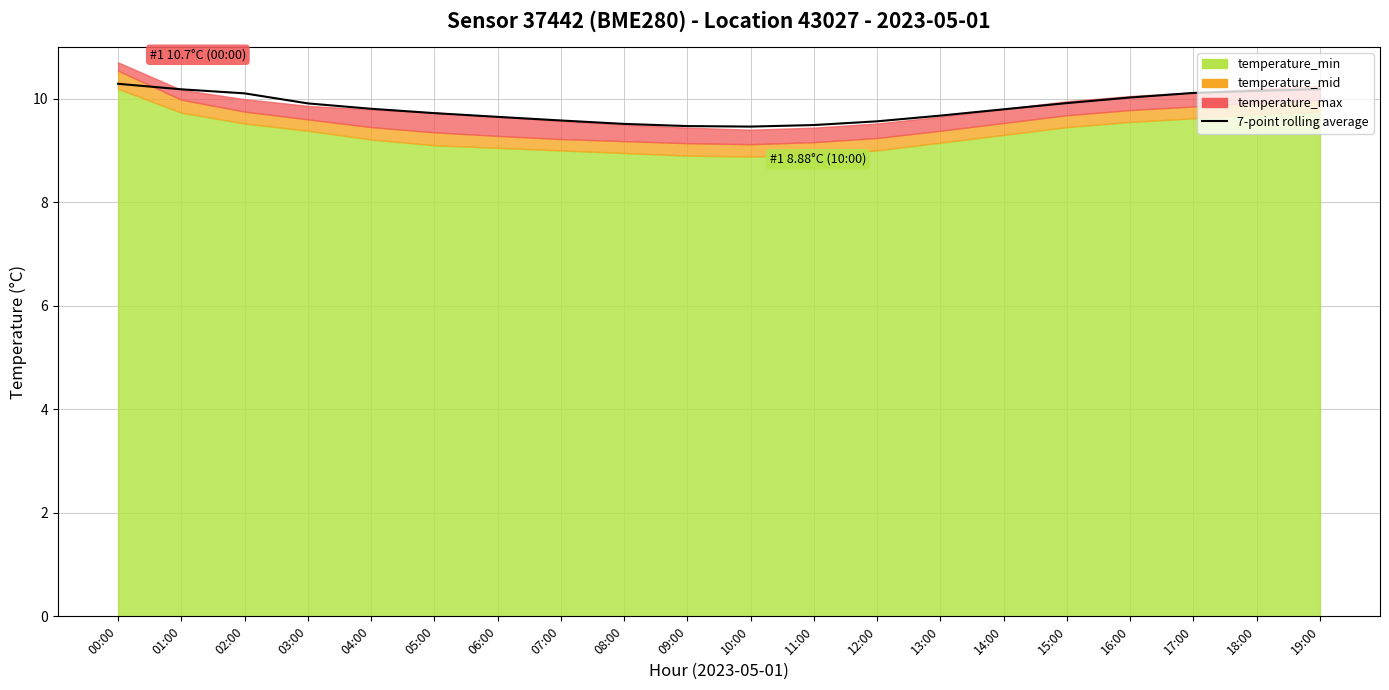

At which category does the chart reach its peak across all series?

00:00